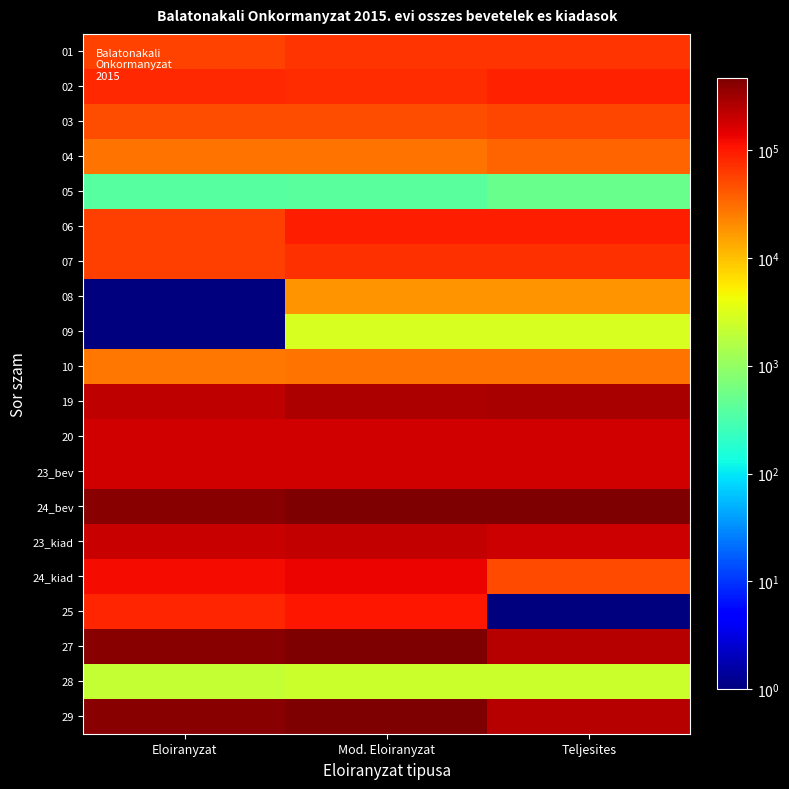

Which has a higher value, Mod. Eloiranyzat or Eloiranyzat?

Mod. Eloiranyzat